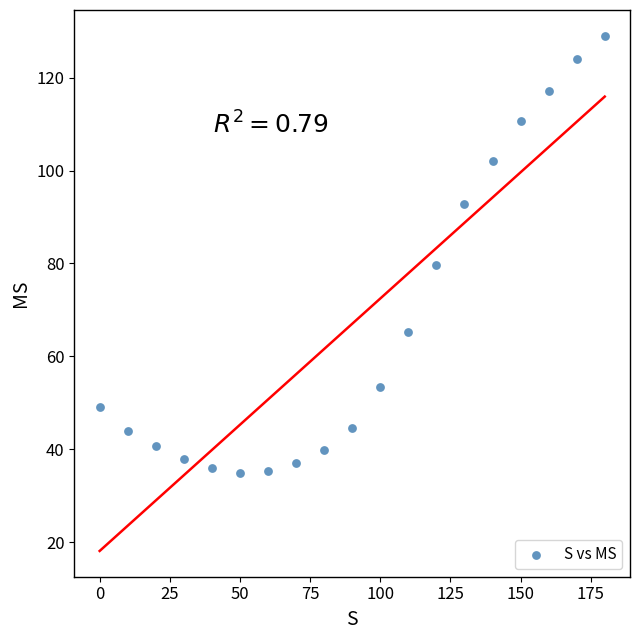

What is the range of X values (max minus min)?

180.0